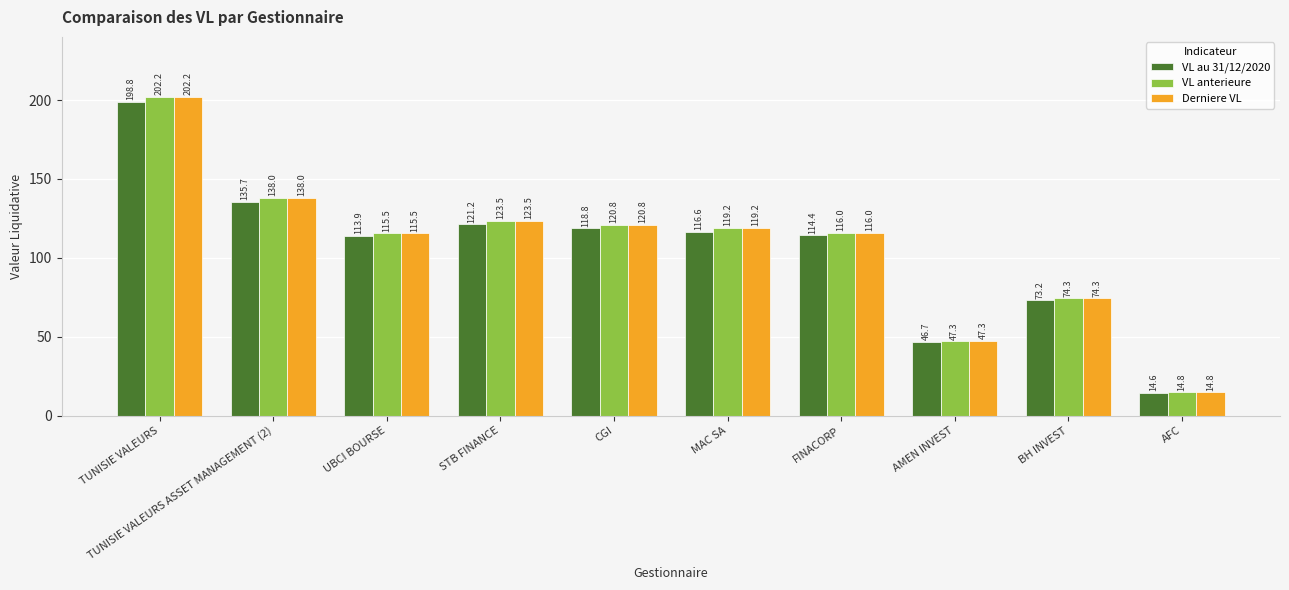

What is the sum of all Derniere VL values?

1071.7